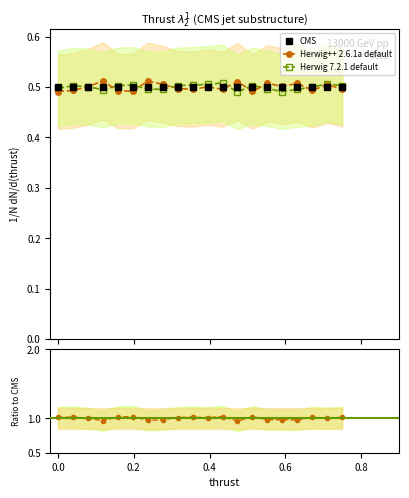

Count the number of data series in this chart.

3